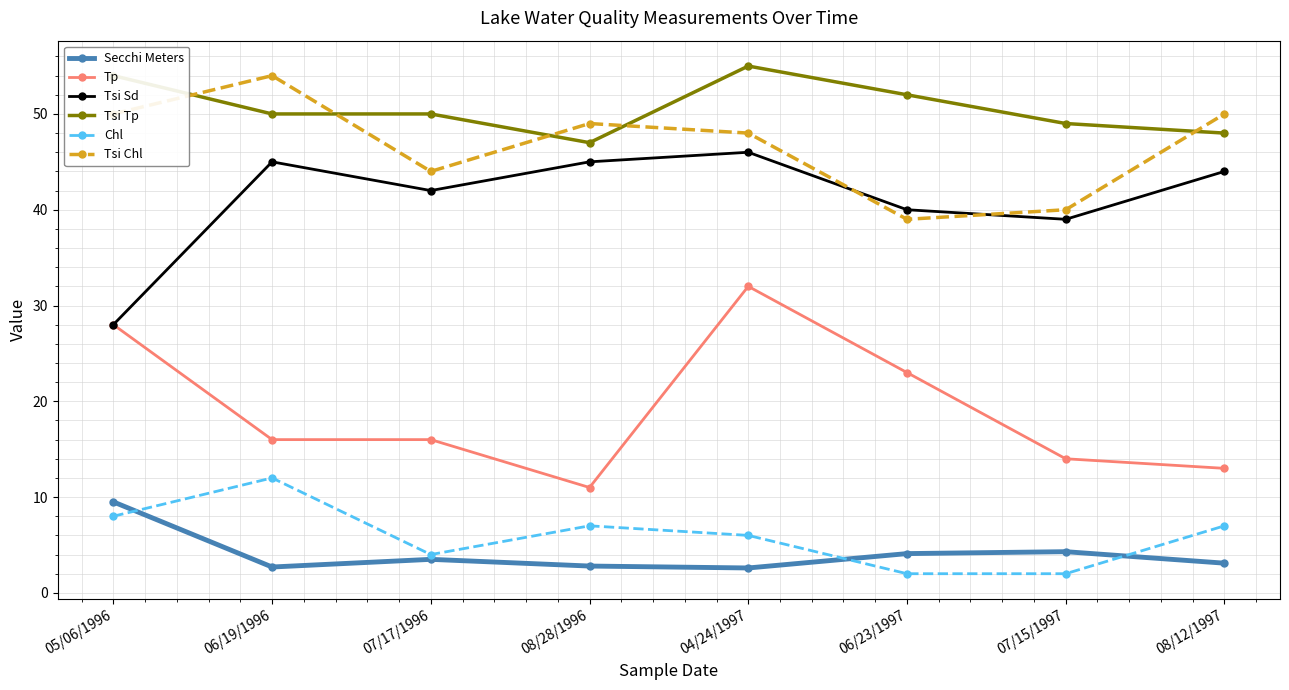

The Chl series shows 0.8 at 07/17/1996. True or false?

False